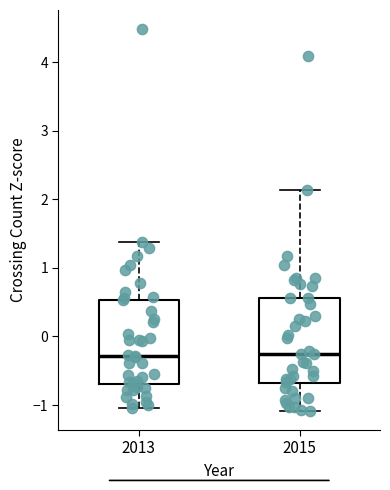

Reading left to right, transcribe this box plot: for each box, give where its median line is, the range the box spans, and where its two whiskers end, as read against the y-axis. The values are not printed on the chart, so give them approximately, as read against the axis.

2013: median -0.3, box -0.7 to 0.5, whiskers -1.0 to 1.4
2015: median -0.3, box -0.7 to 0.6, whiskers -1.1 to 2.1